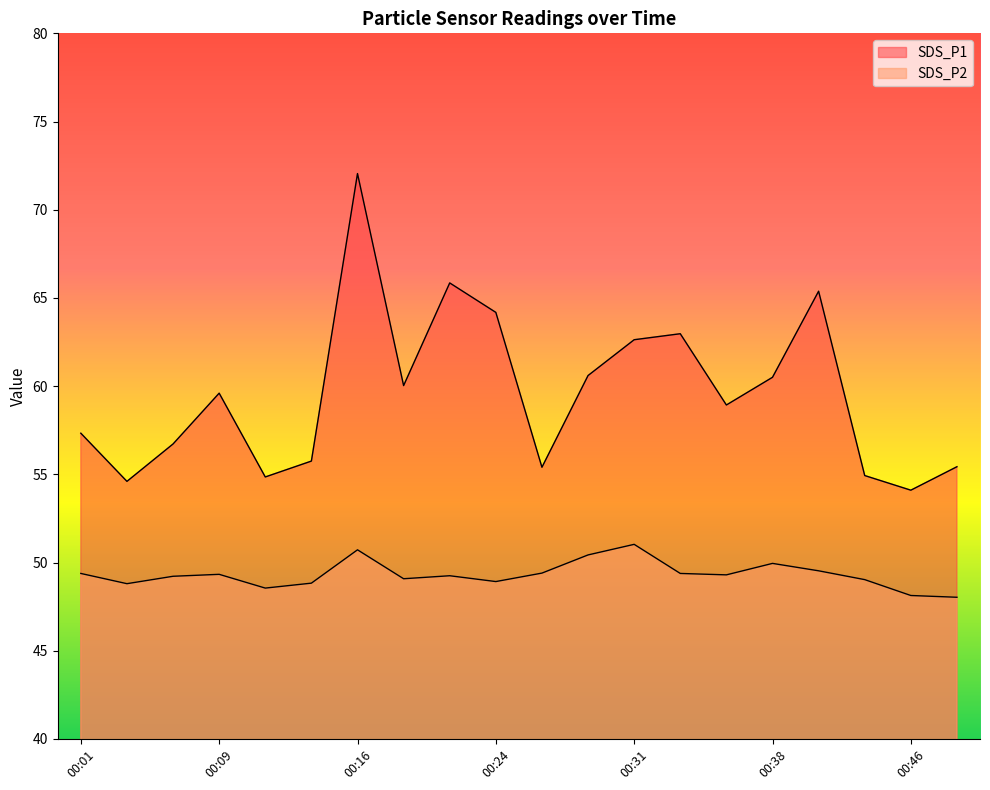

What is the difference between the maximum and second lowest values in the SDS_P1 series?

17.4